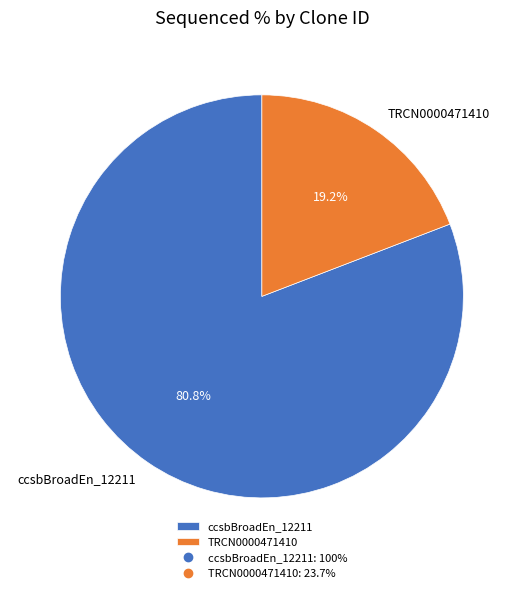

To the nearest percent, what portion does TRCN0000471410 represent?

19%